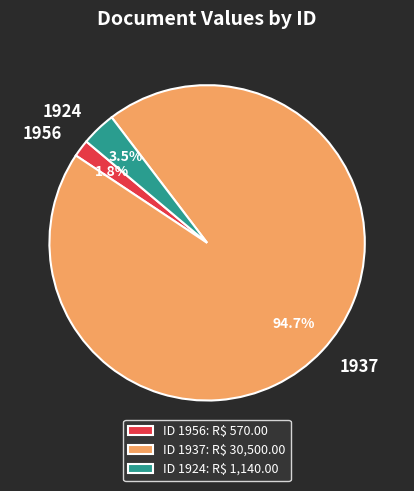

Which slice is the largest?

ID 1937: R$ 30,500.00